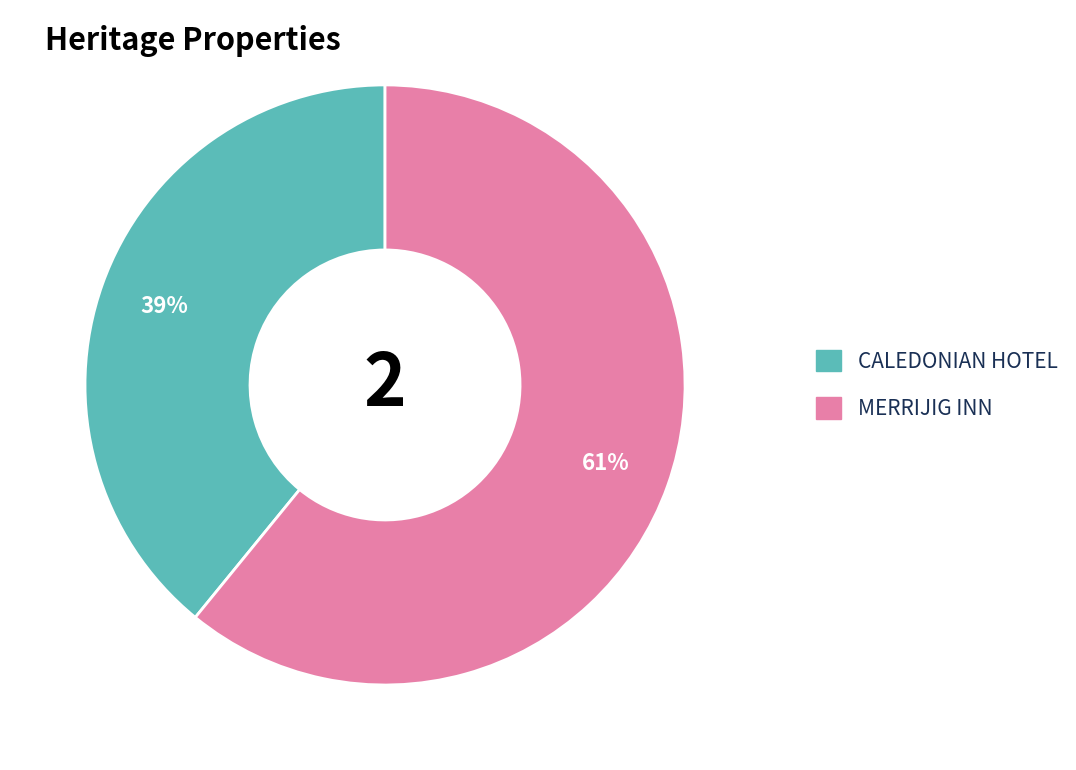

What is the majority slice?

MERRIJIG INN